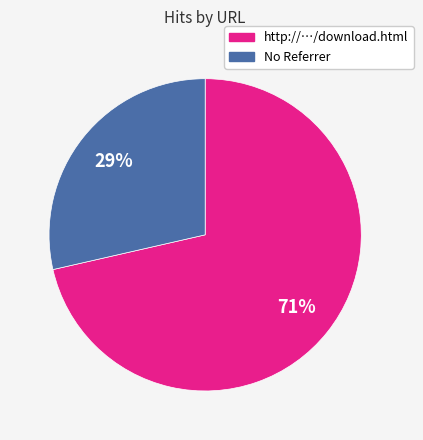

To the nearest percent, what is the average slice percentage?

50%